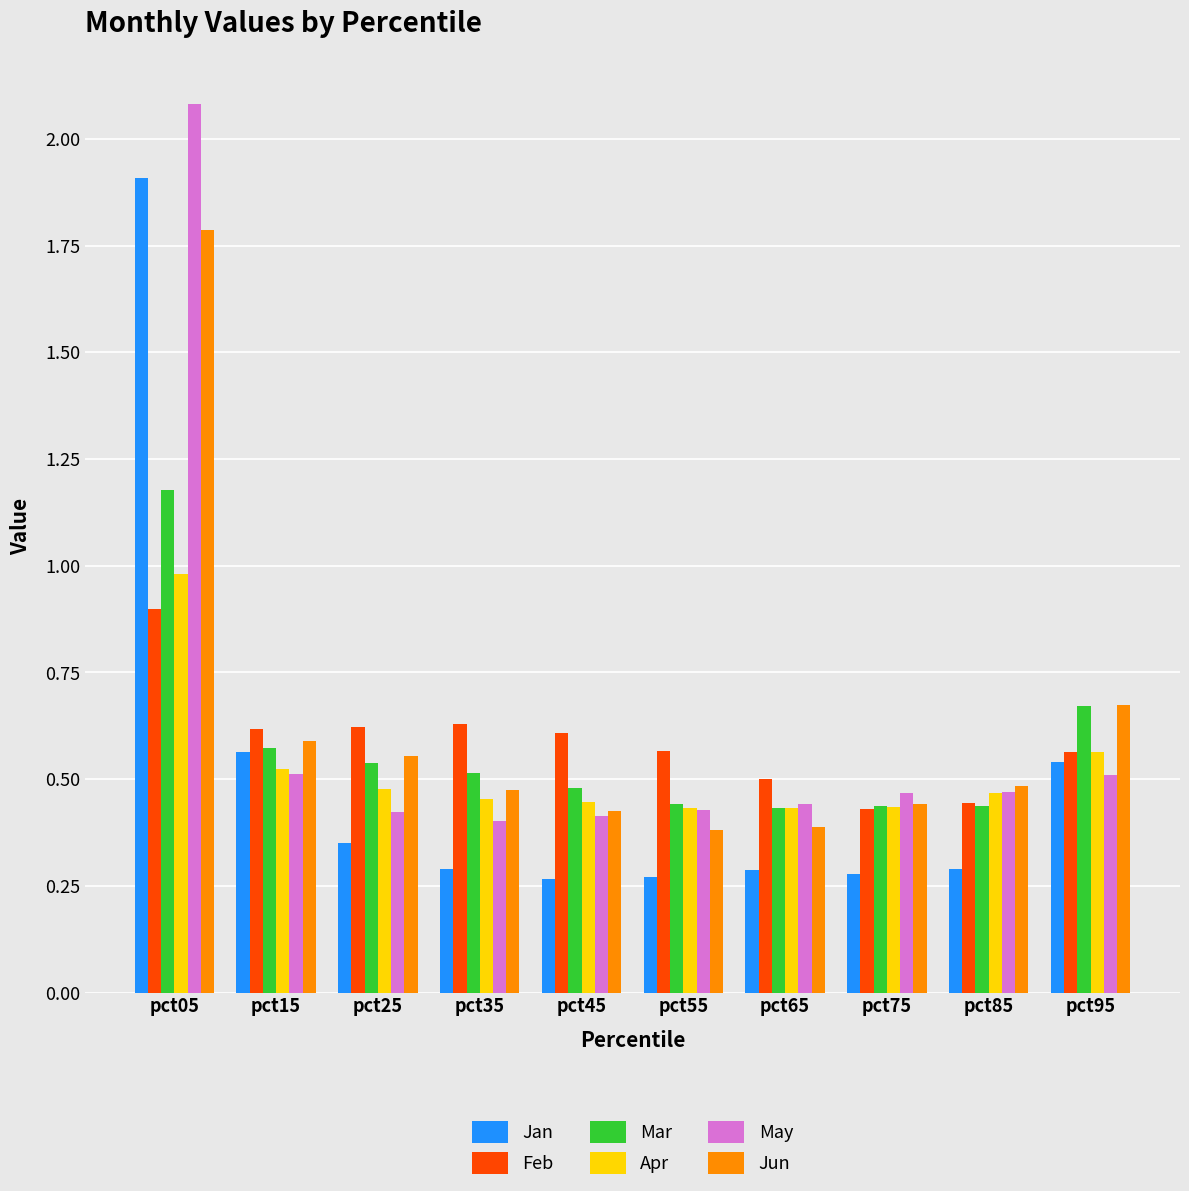

Rank the series by their maximum value, from highest to lowest.

May, Jan, Jun, Mar, Apr, Feb